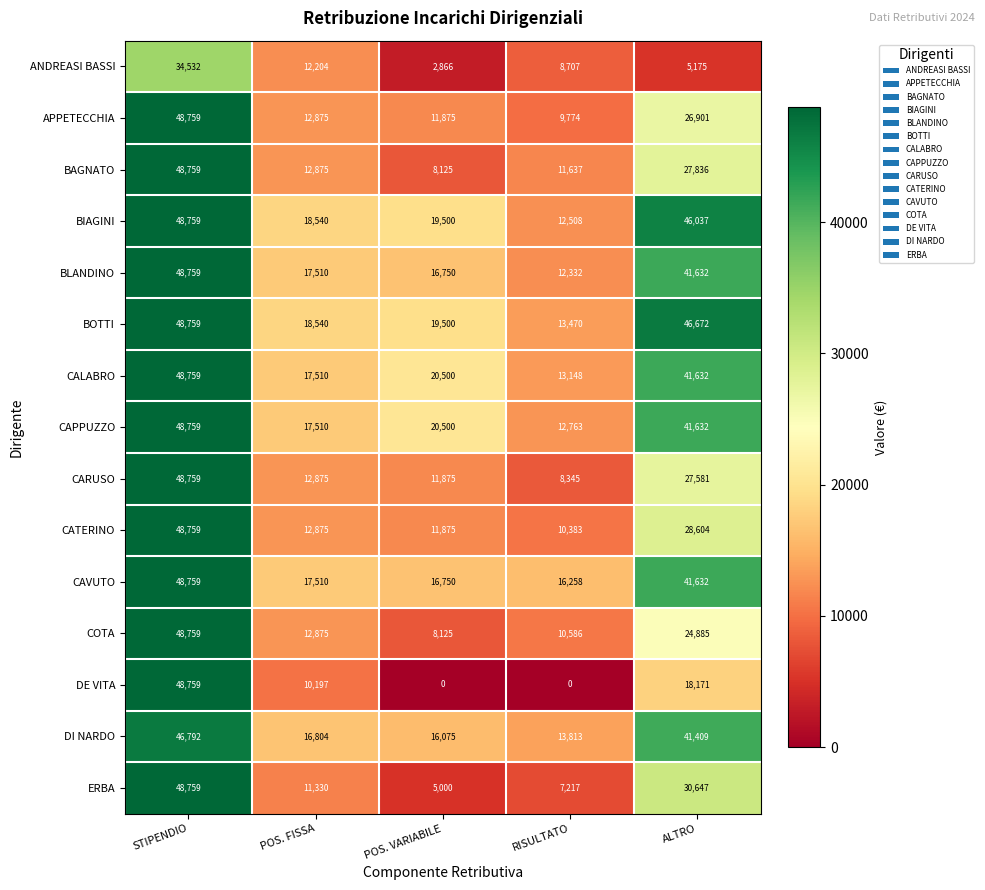

At RISULTATO, list the series in order from smallest to largest.

DE VITA, ERBA, CARUSO, ANDREASI BASSI, APPETECCHIA, CATERINO, COTA, BAGNATO, BLANDINO, BIAGINI, CAPPUZZO, CALABRO, BOTTI, DI NARDO, CAVUTO